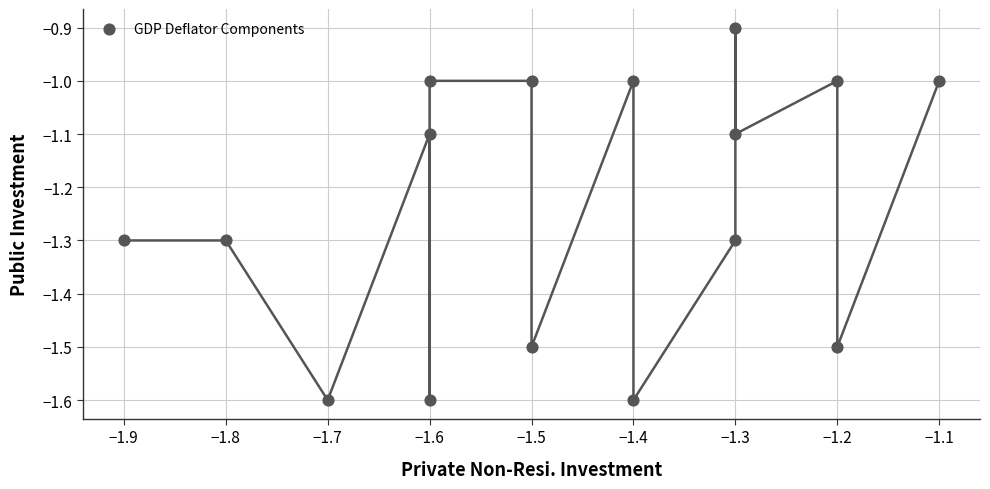

What is the range of Y values (max minus min)?

0.7